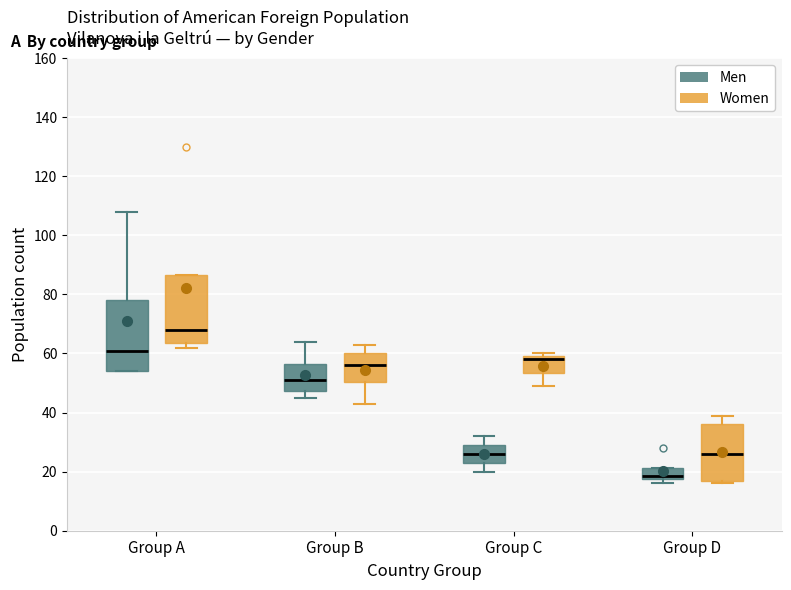

Where is the lower edge of the box for Group C (Men) on the y-axis? The values are not printed on the chart, so give them approximately, as read against the axis.

24